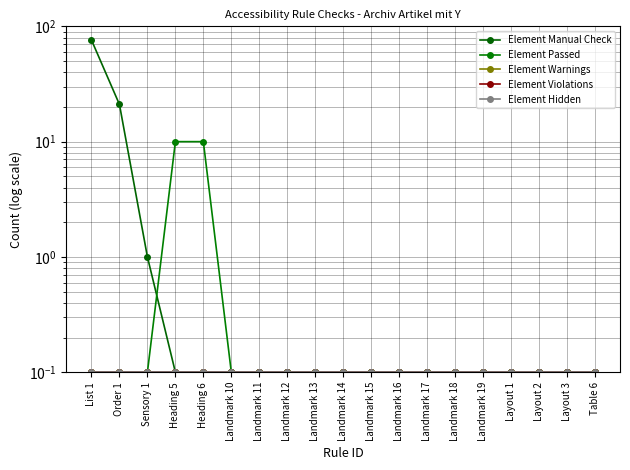

Between Layout 1 and Layout 2, which series saw the biggest shift?

Element Manual Check